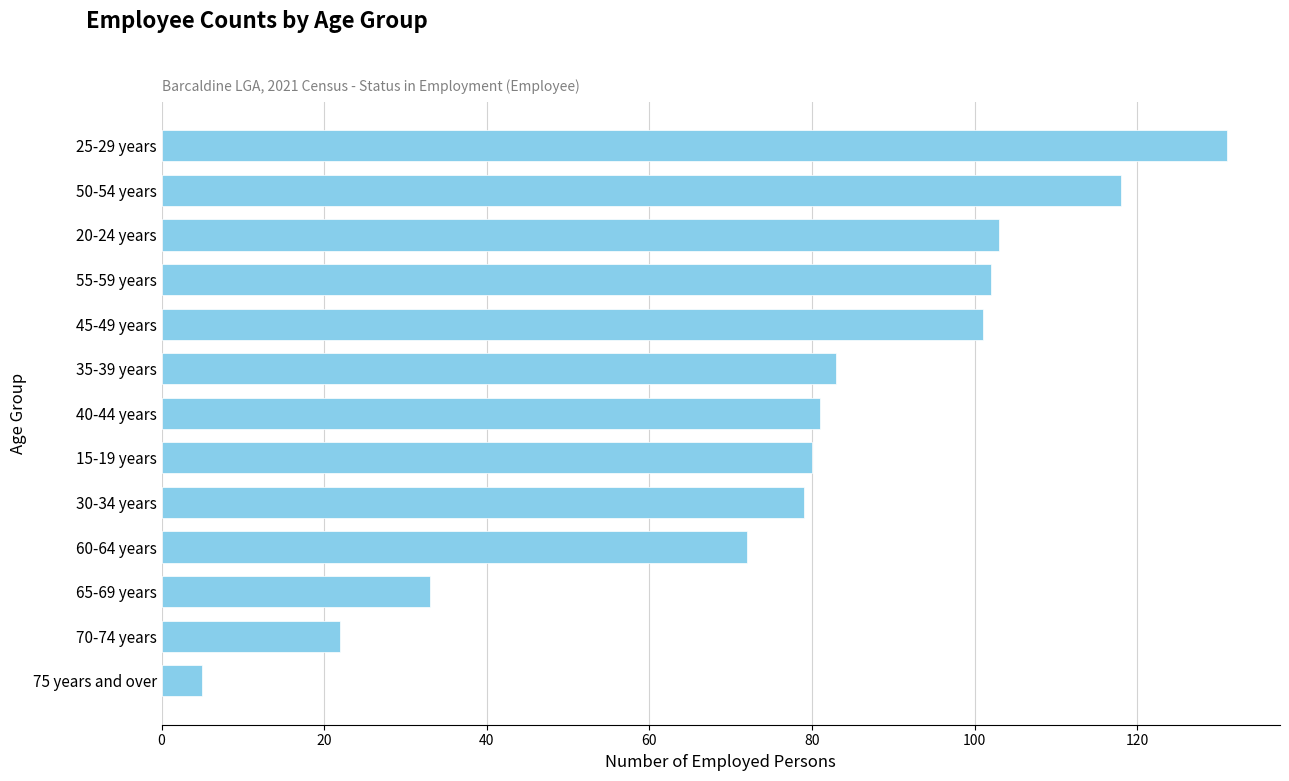

What is the average value?

78